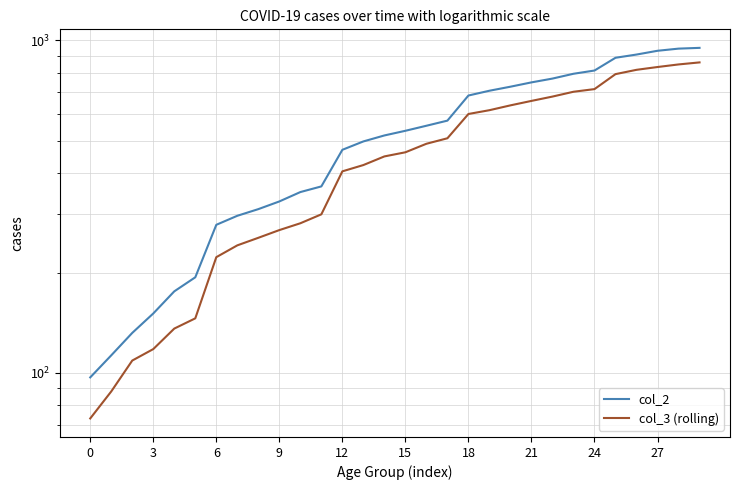

True or false: col_3 (rolling) and col_2 intersect in this chart.

False